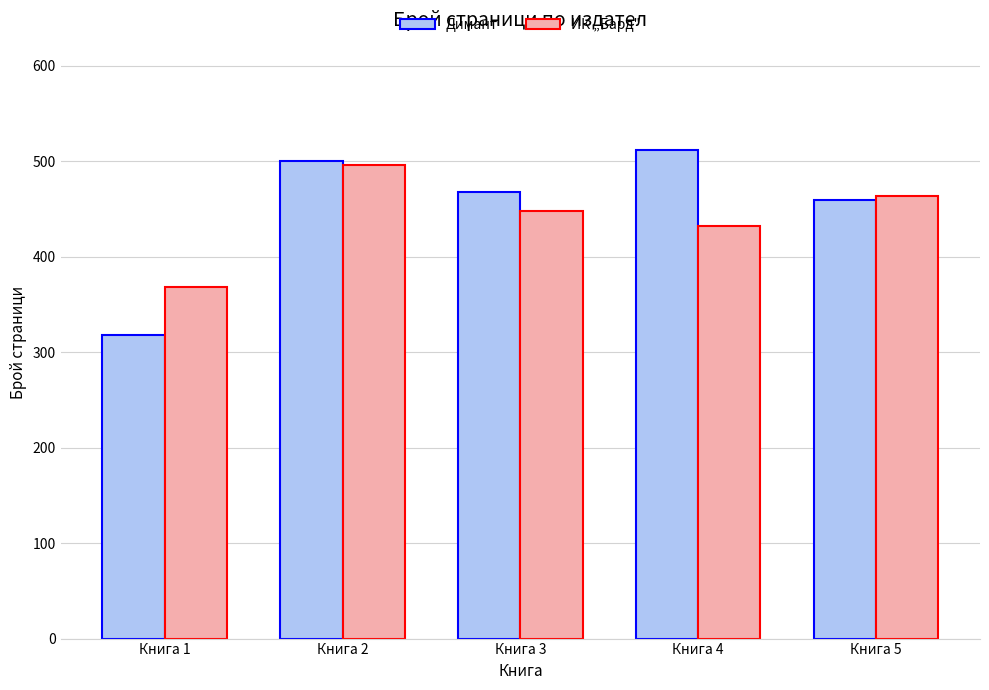

Is it true that ИК „Бард" equals 368 at Книга 1?

True